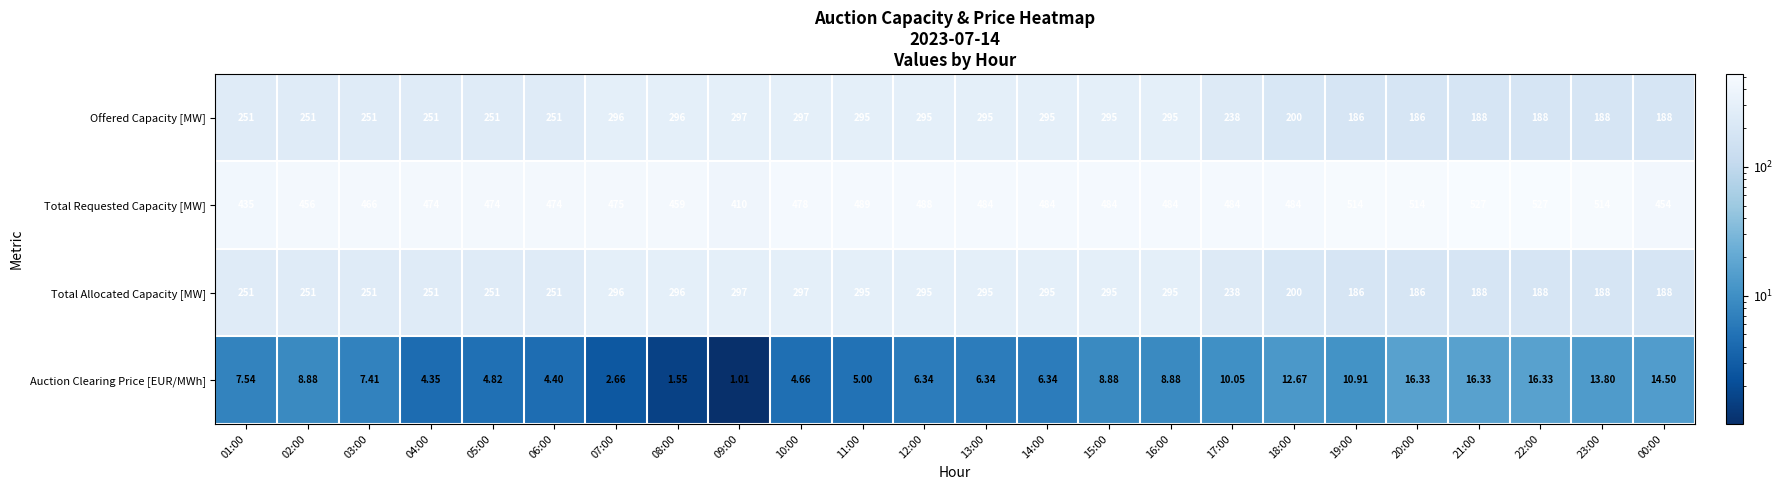

Which series has the largest total across all categories?

Total Requested Capacity [MW]